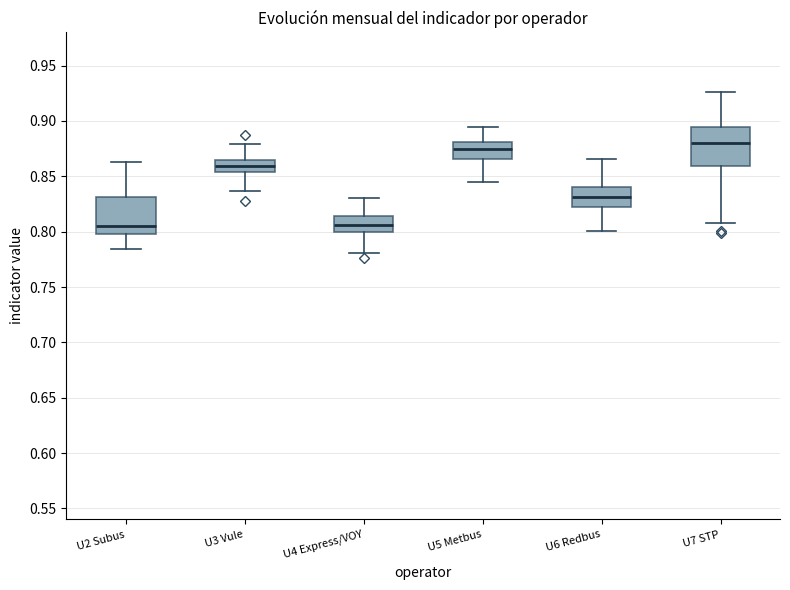

Reading left to right, transcribe this box plot: for each box, give where its median line is, the range the box spans, and where its two whiskers end, as read against the y-axis. The values are not printed on the chart, so give them approximately, as read against the axis.

U2 Subus: median 0.805, box 0.800 to 0.830, whiskers 0.785 to 0.865
U3 Vule: median 0.860, box 0.855 to 0.865, whiskers 0.835 to 0.880
U4 Express/VOY: median 0.805, box 0.800 to 0.815, whiskers 0.780 to 0.830
U5 Metbus: median 0.875, box 0.865 to 0.880, whiskers 0.845 to 0.895
U6 Redbus: median 0.830, box 0.820 to 0.840, whiskers 0.800 to 0.865
U7 STP: median 0.880, box 0.860 to 0.895, whiskers 0.810 to 0.925